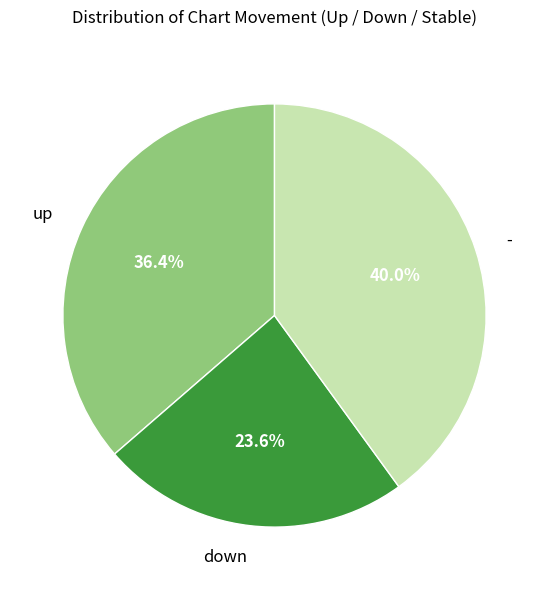

To the nearest percent, what is the combined percentage of up and -?

76%